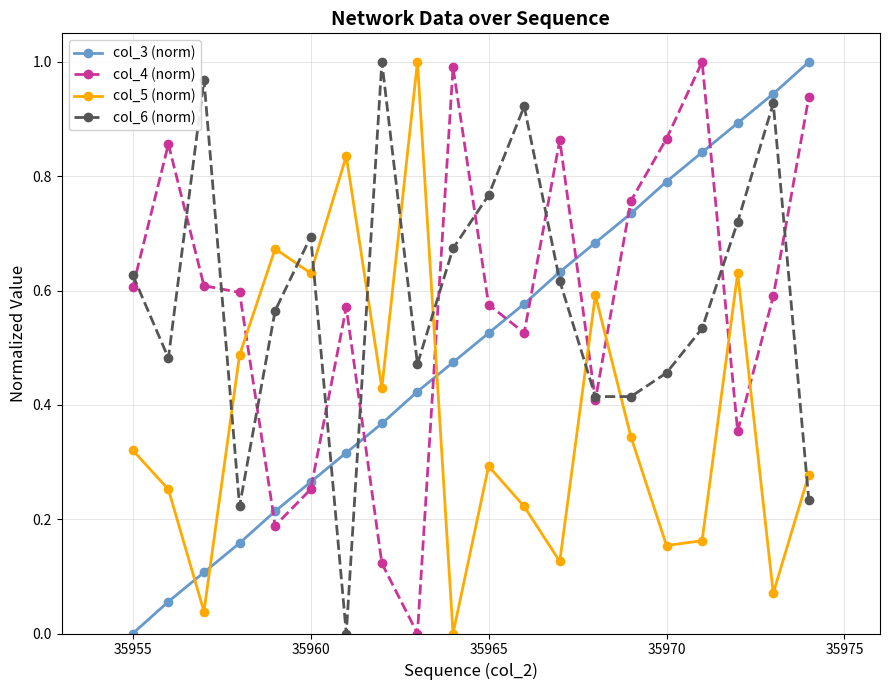

How many interior local peaks does the col_6 (norm) series have?

5